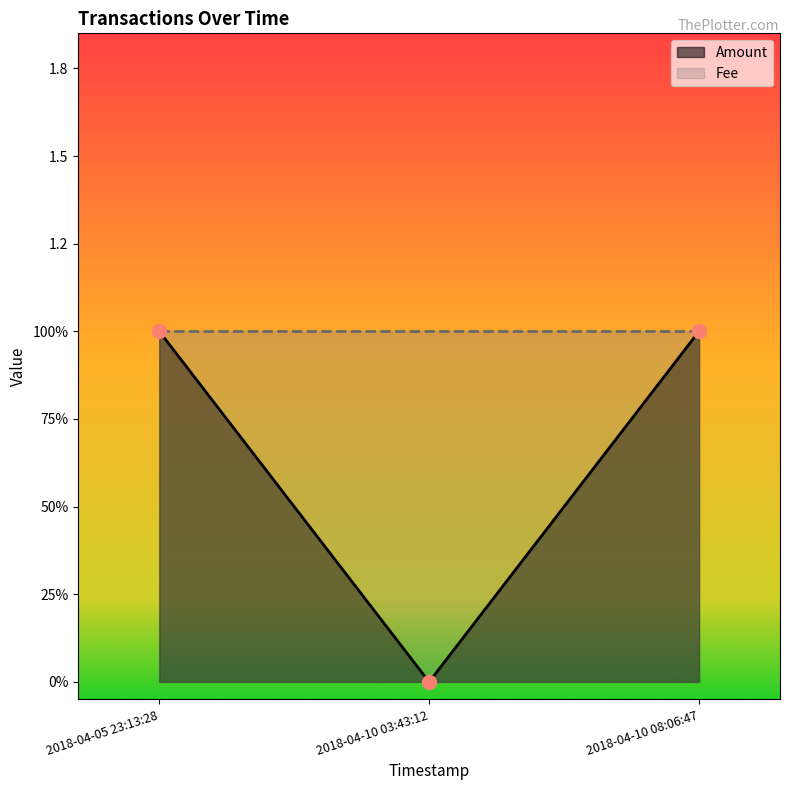

How many categories are shown in the chart?

3